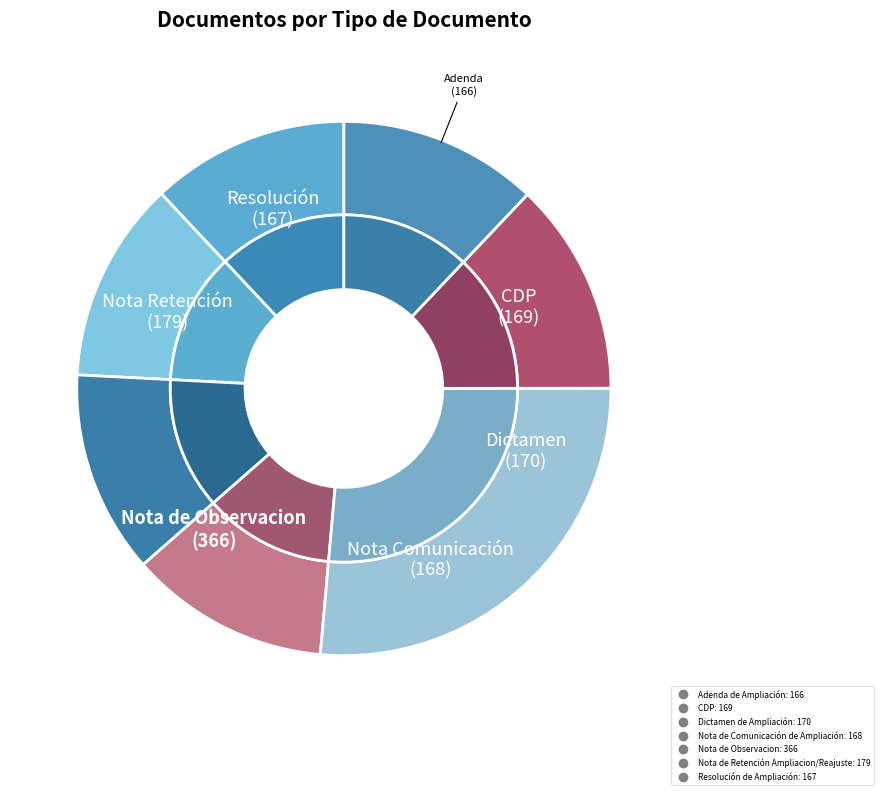

True or false: Nota de Retención Ampliacion/Reajuste accounts for 13% of the total.

True